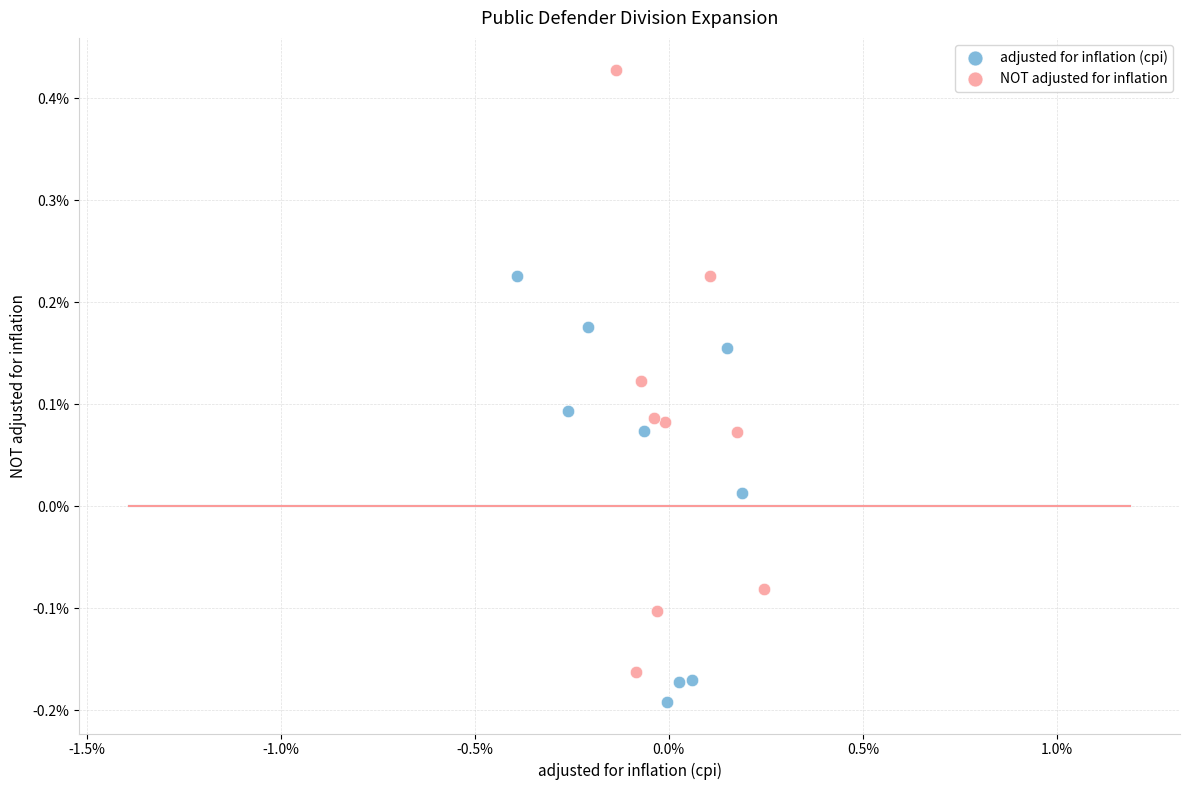

Which series reaches the maximum Y coordinate?

NOT adjusted for inflation